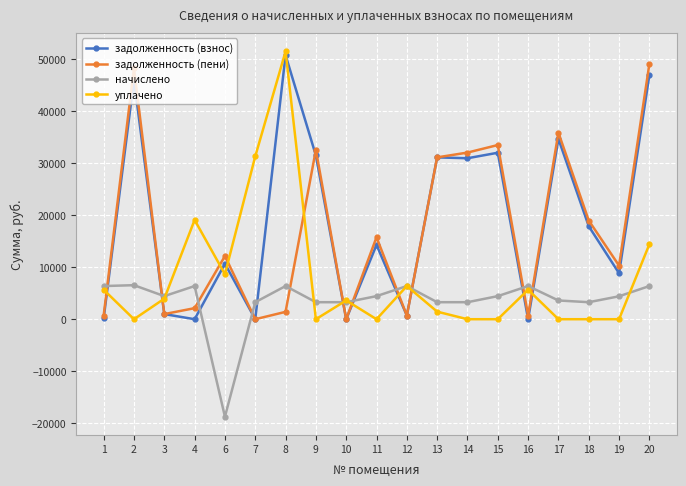

True or false: начислено has more than 2 points higher than both neighbors.

True